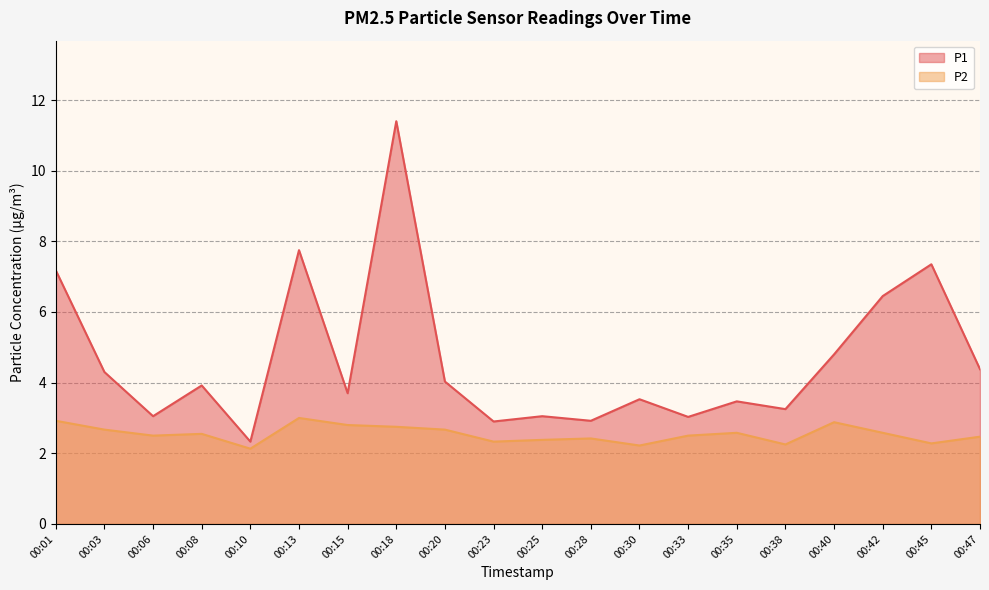

What is the value of the P2 point at the 14th from the left?

2.5